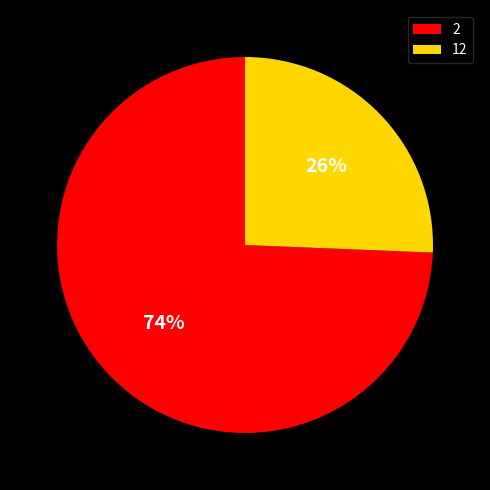

What percentage is the 2 slice, to the nearest percent?

74%